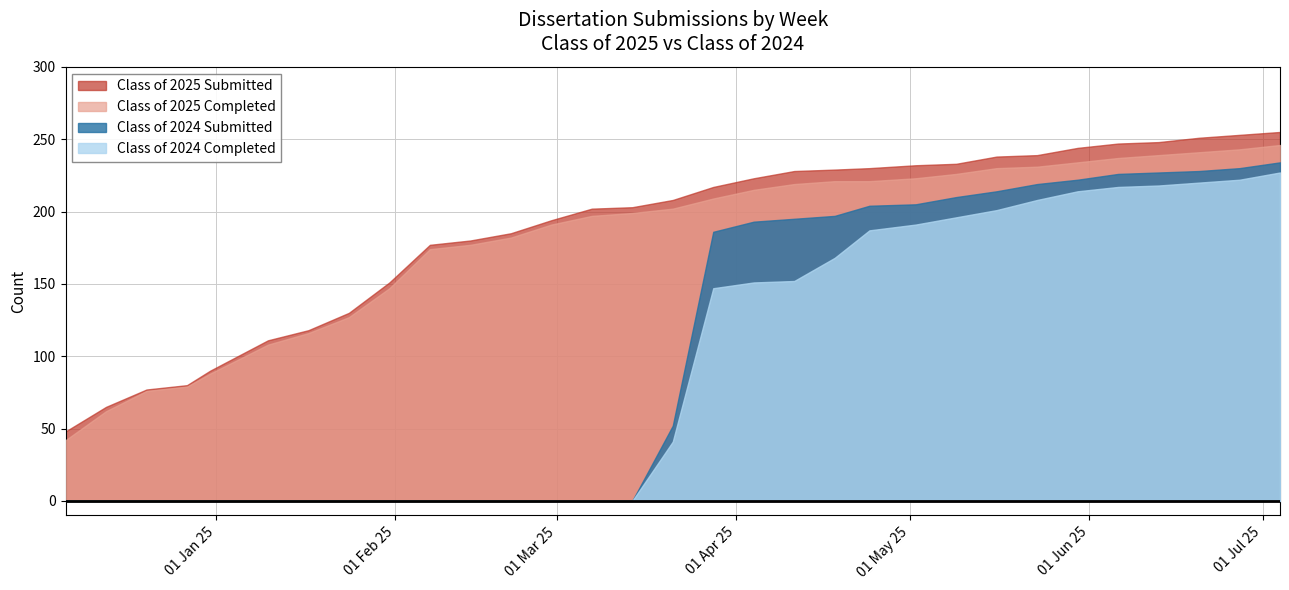

What is the value of the Class of 2024 Completed point at the 24th from the left?

201